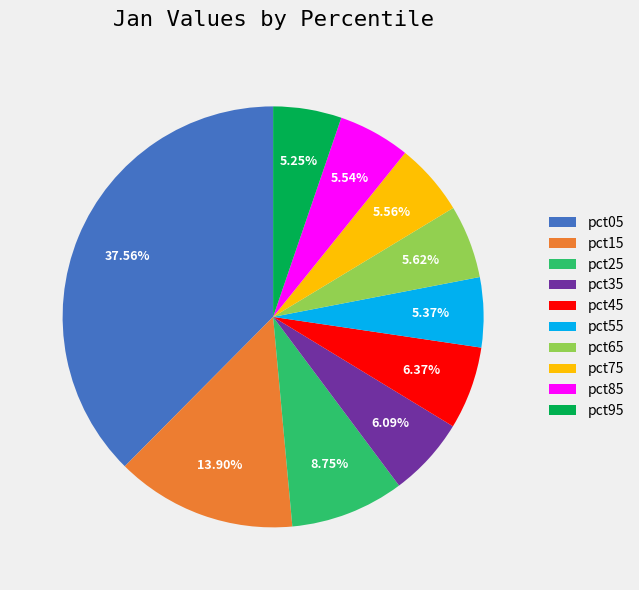

Is there any slice that represents more than half of the pie?

No